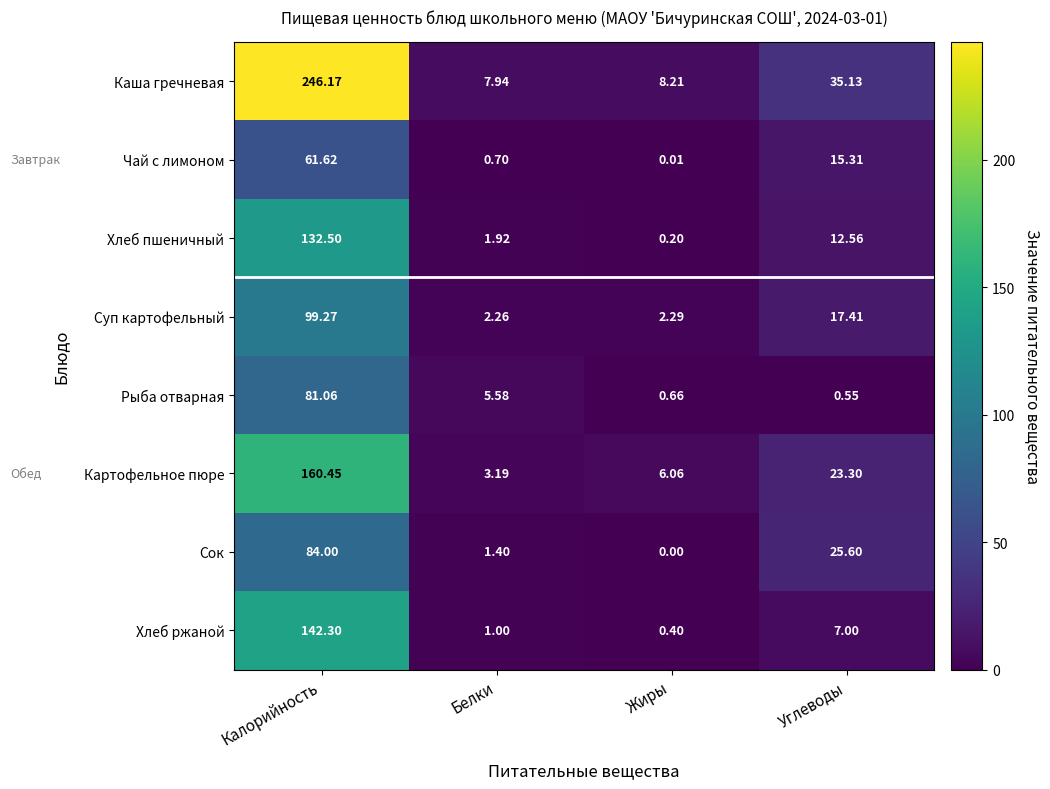

Where does the Сок series first go above 25?

Калорийность